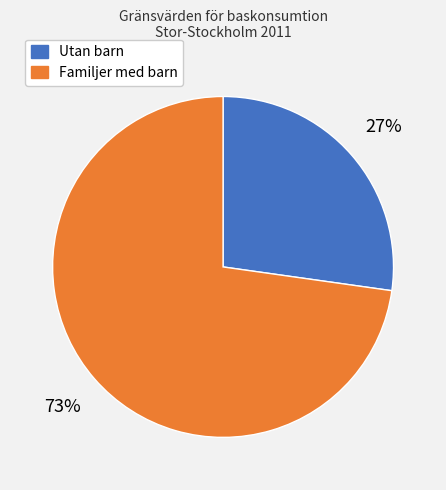

Is the sum of Utan barn and Familjer med barn greater than half?

Yes